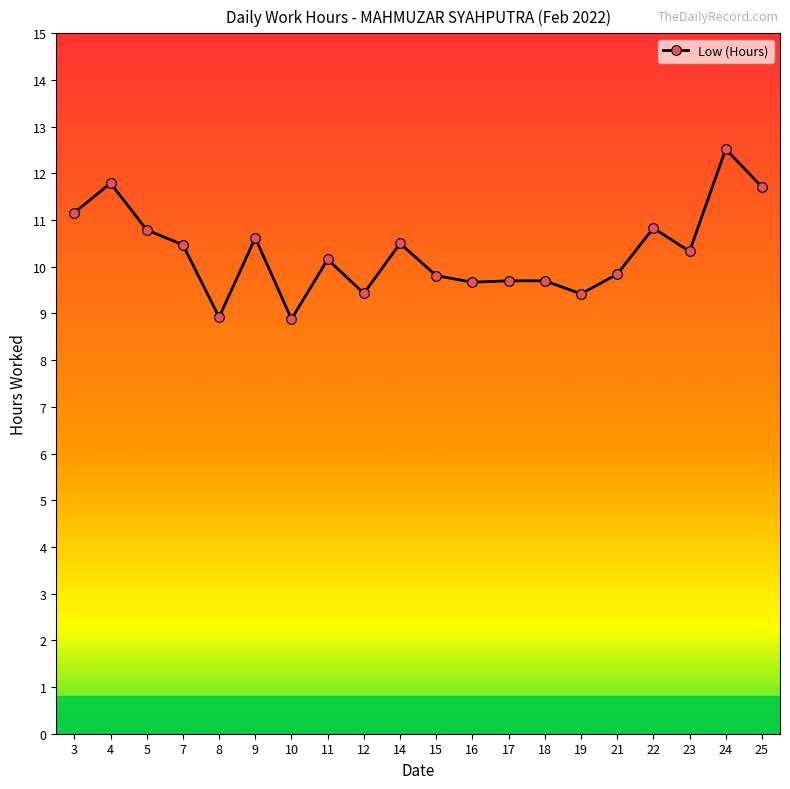

What is the greatest value displayed?

12.5